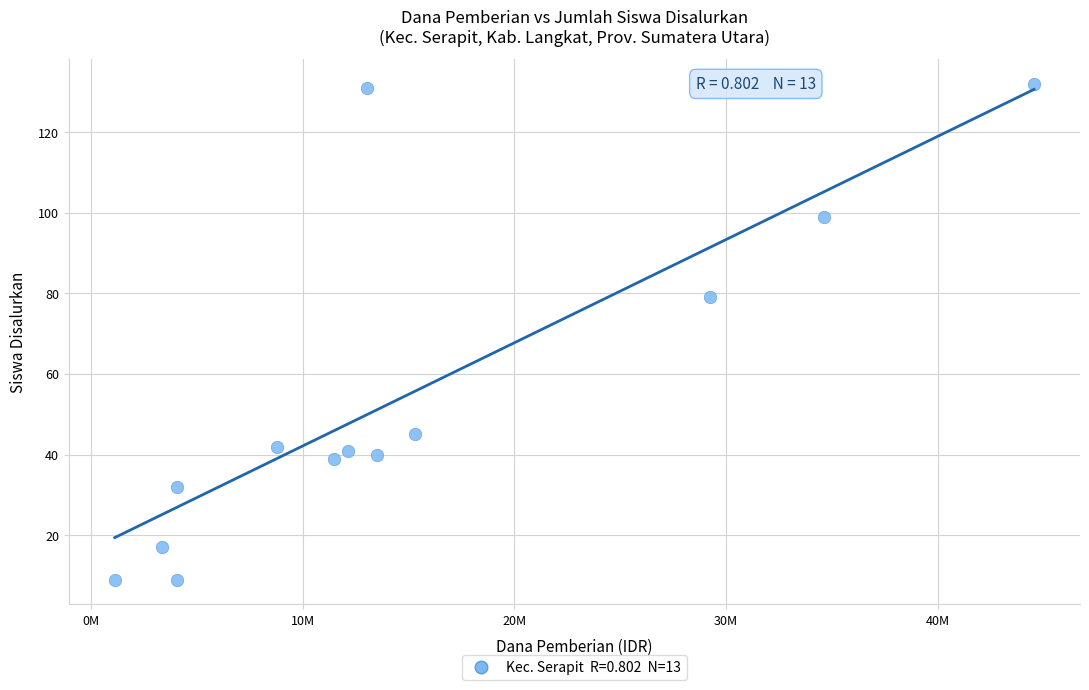

What is the range of Y values (max minus min)?

123